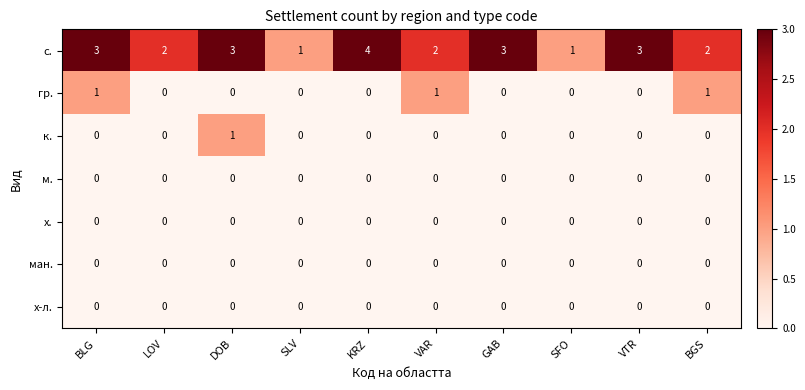

Which series has the largest total across all categories?

с.